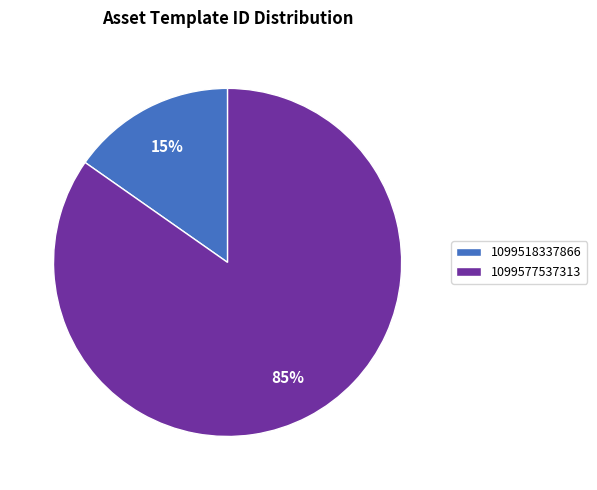

Does 1099518337866 represent more than half of the total?

No